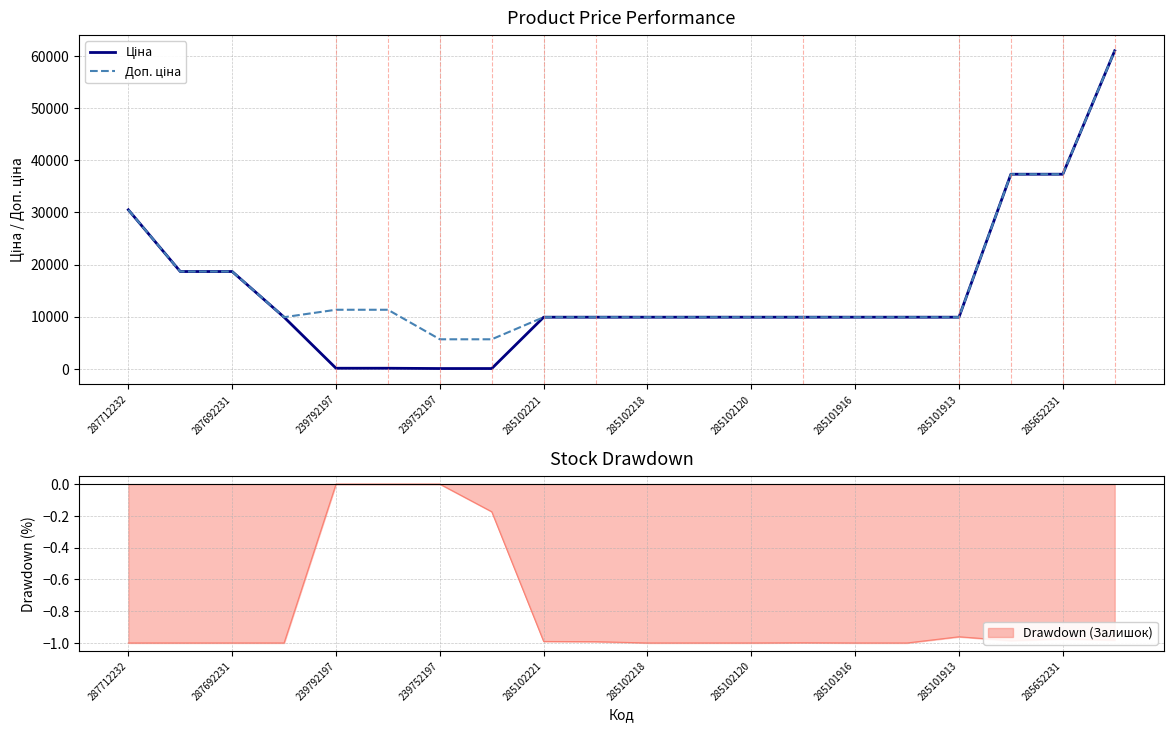

What is the value of the Ціна point at the 17th from the left?

9908.5